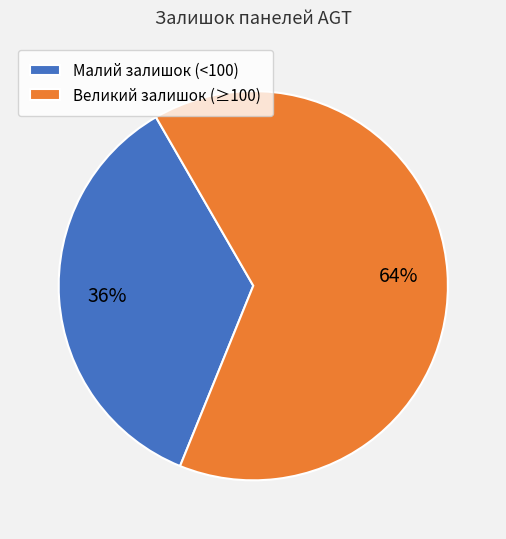

What is the largest slice in the pie chart?

Великий залишок (≥100)